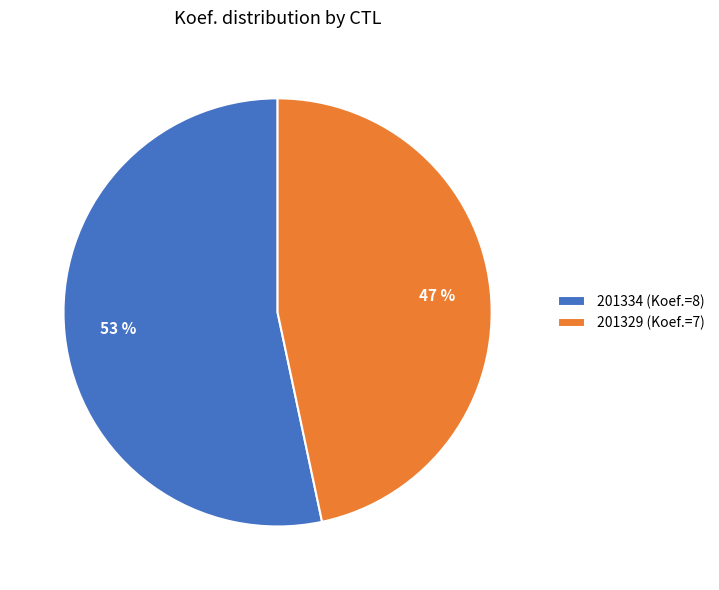

What is the largest slice in the pie chart?

201334